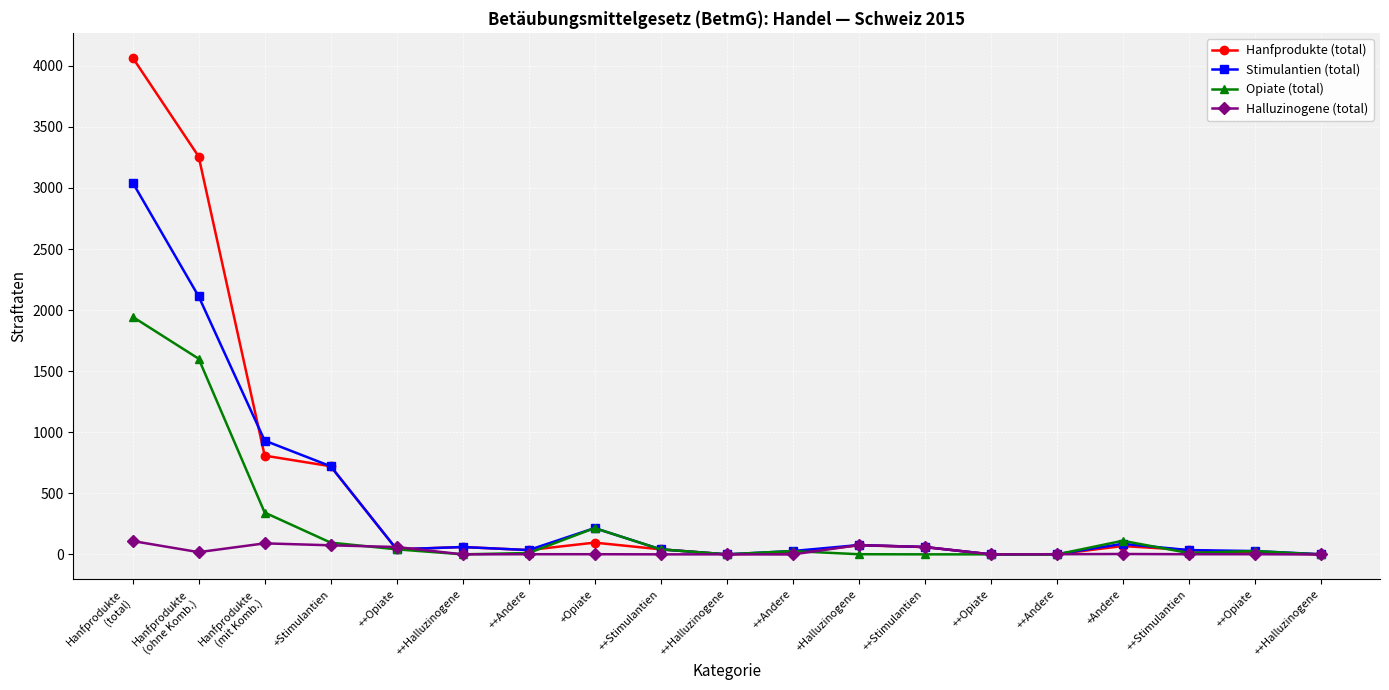

List the labels in order of Halluzinogene (total) value, largest first.

Hanfprodukte
(total), Hanfprodukte
(mit Komb.), +Halluzinogene, +Stimulantien, ++Opiate, ++Stimulantien, Hanfprodukte
(ohne Komb.), +Andere, ++Andere, +Opiate, ++Andere, ++Stimulantien, ++Opiate, ++Halluzinogene, ++Stimulantien, ++Halluzinogene, ++Opiate, ++Andere, ++Halluzinogene